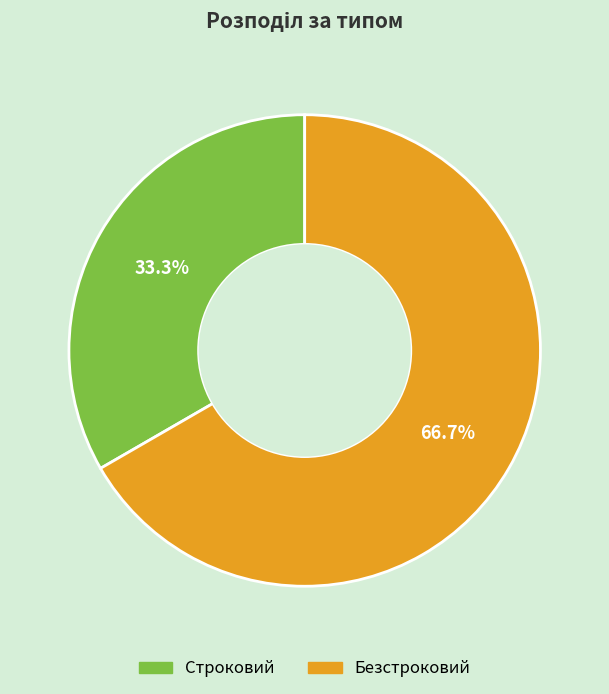

Which category has the biggest portion of the pie?

Безстроковий